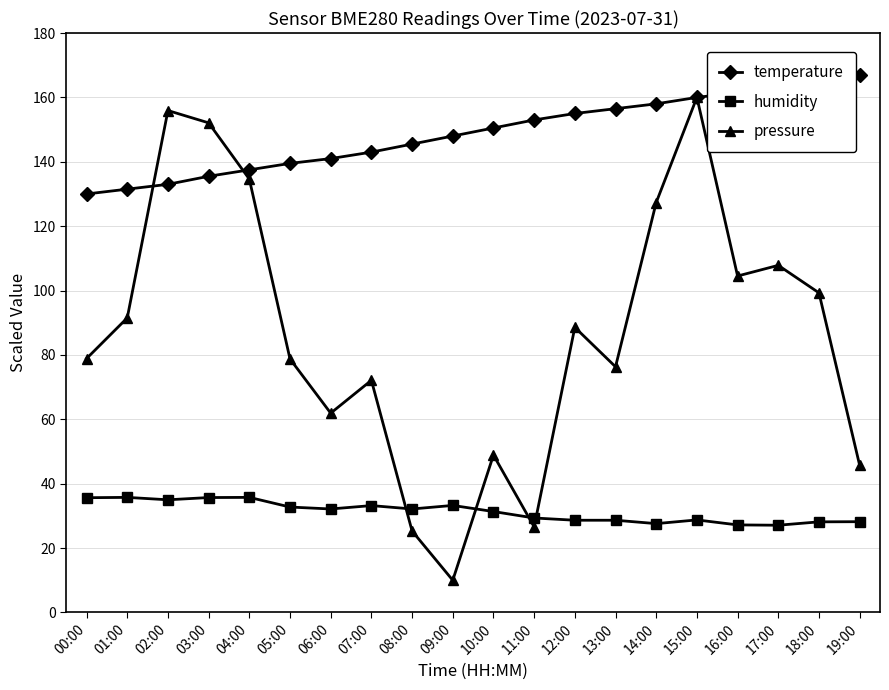

What value does the pressure series have at 14:00?

127.3